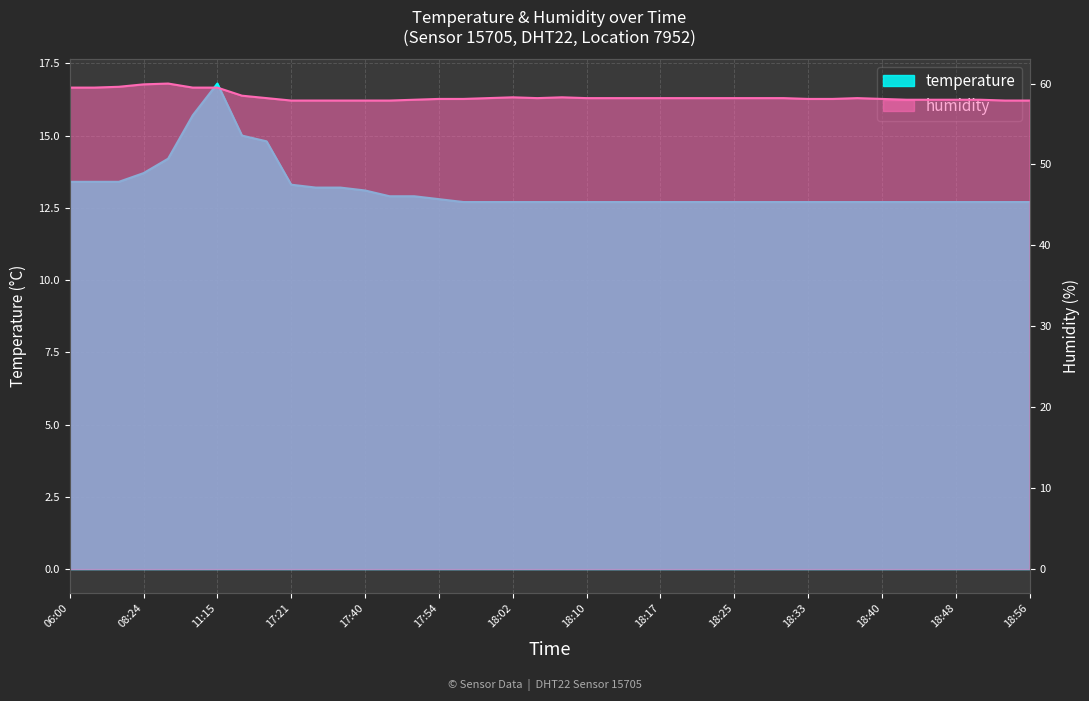

Rank the series at 17:49 from lowest to highest value.

temperature, humidity